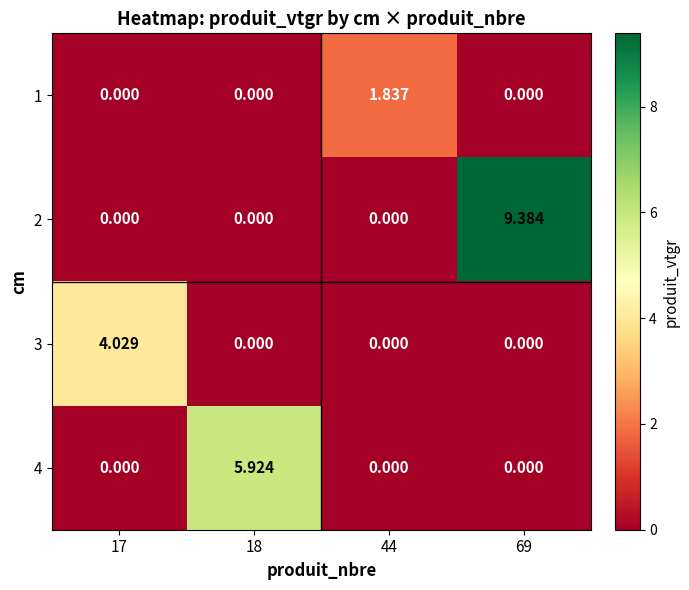

Reading left to right, transcribe all the data shown in this chart.

1: 17=0.0	18=0.0	44=1.8	69=0.0
2: 17=0.0	18=0.0	44=0.0	69=9.4
3: 17=4.0	18=0.0	44=0.0	69=0.0
4: 17=0.0	18=5.9	44=0.0	69=0.0